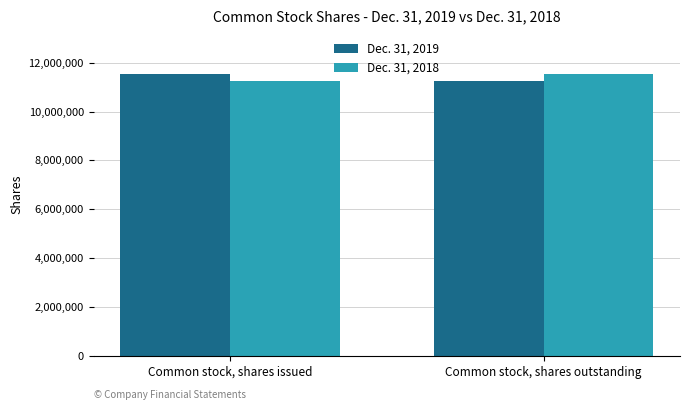

What is the sum of the Dec. 31, 2019 values at Common stock, shares outstanding and Common stock, shares issued?

22790597